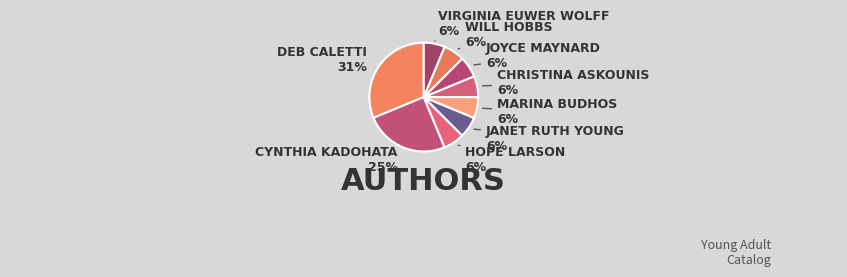

Count the number of slices in the pie.

9